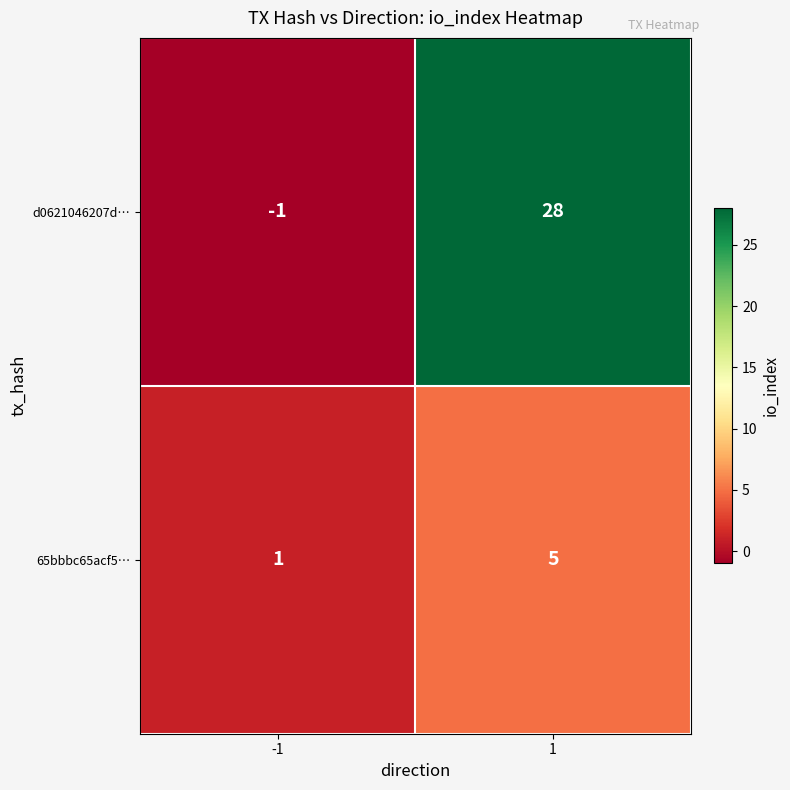

What is the maximum value shown in the chart?

28